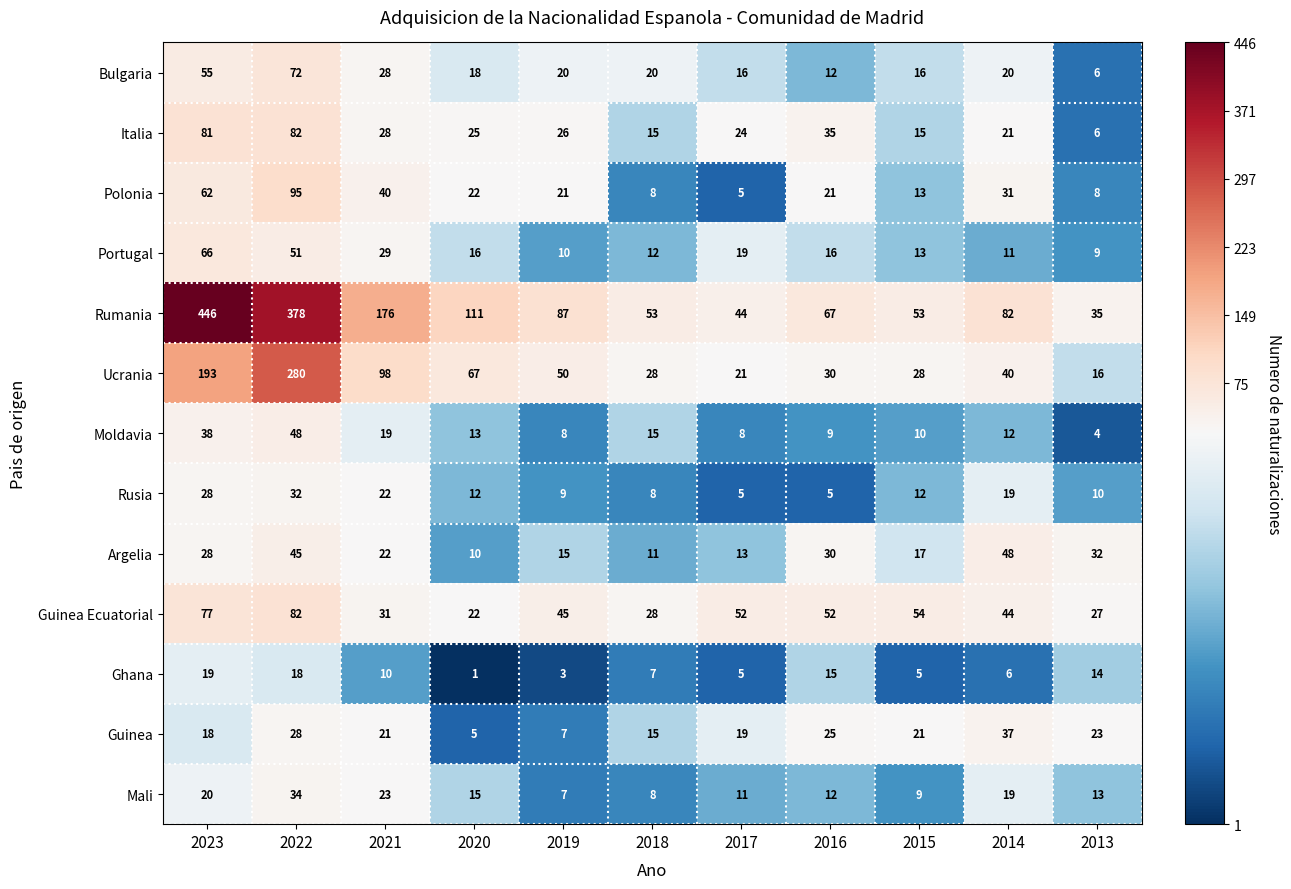

Which label corresponds to the smallest value in the chart?

2020